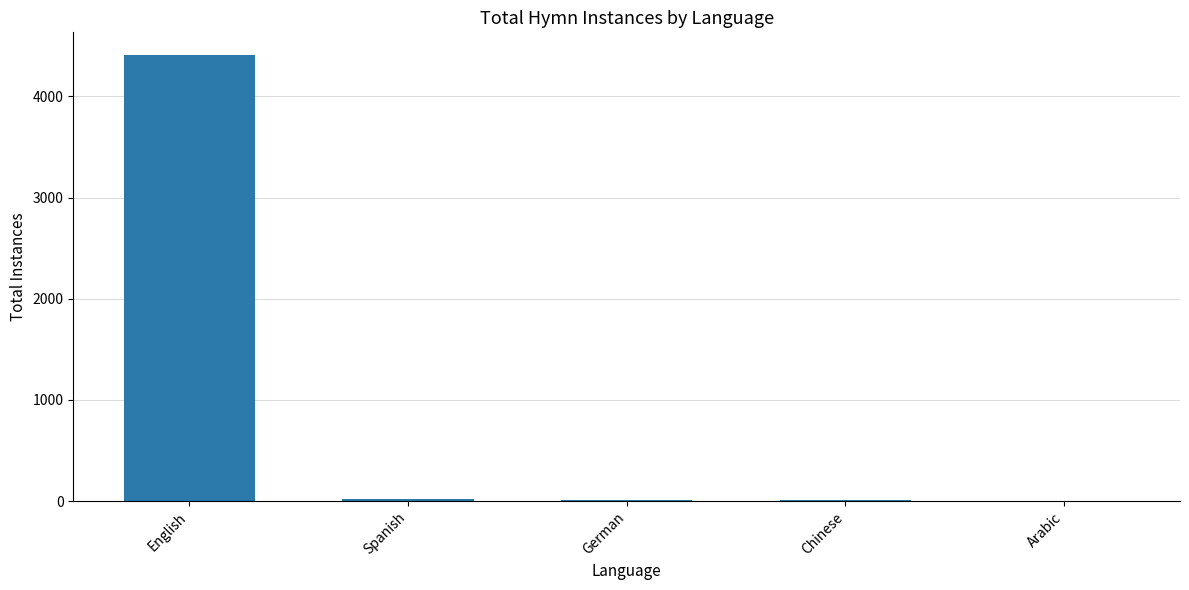

What is the average value?

892